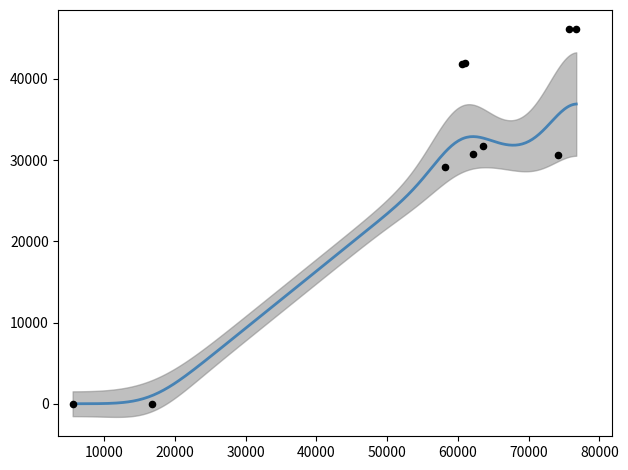

Which has a higher value, 5522.0 or 62180.0?

62180.0